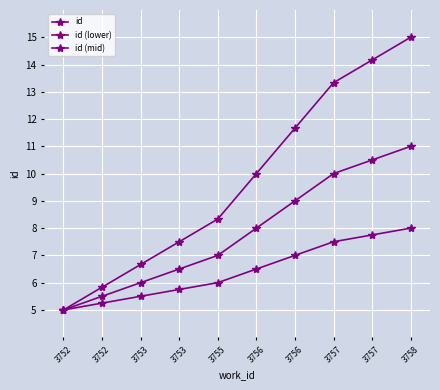

Is the value of id at 3752 greater than the value of id (lower) at 3755?

No